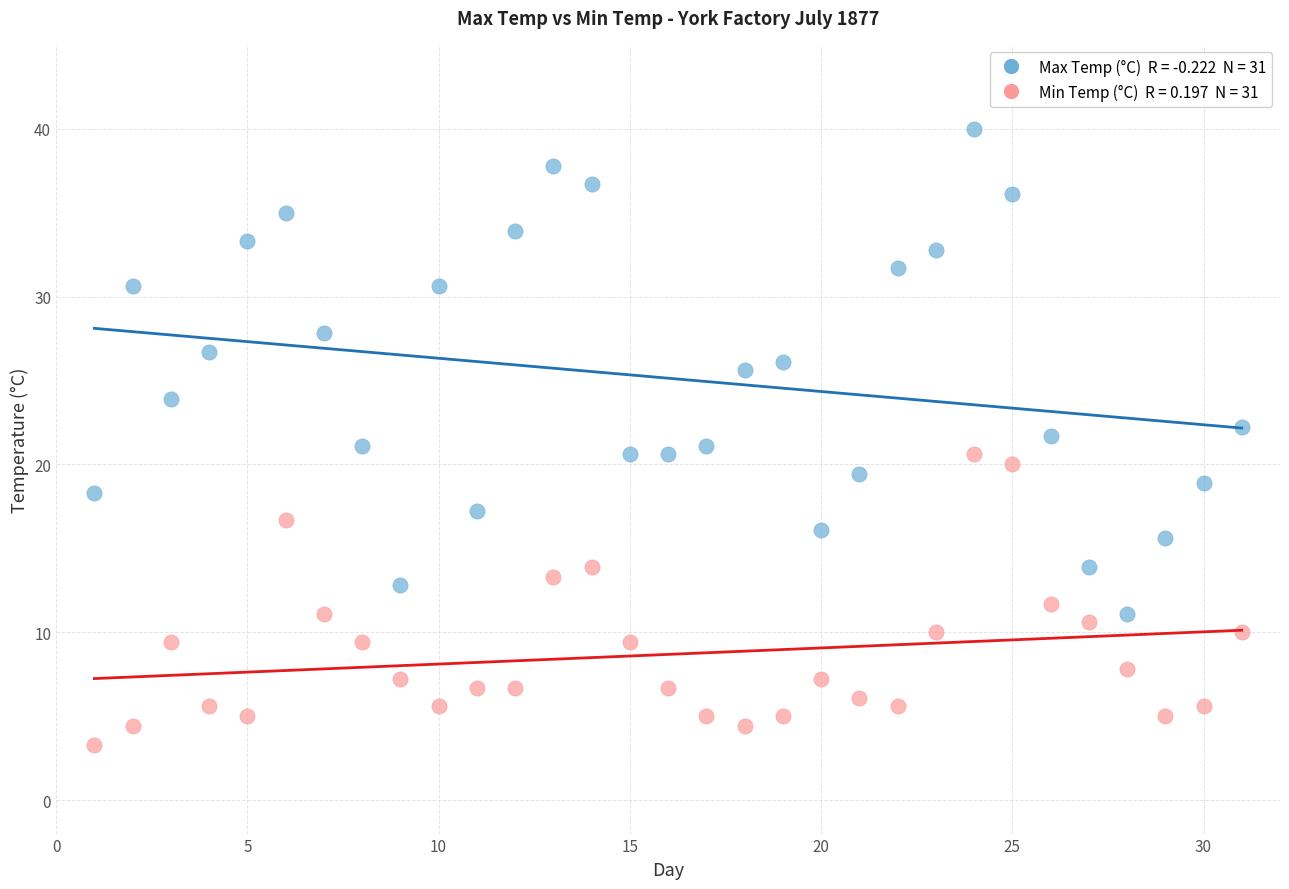

Across all data points, what is the range of Y values (max minus min)?

36.7